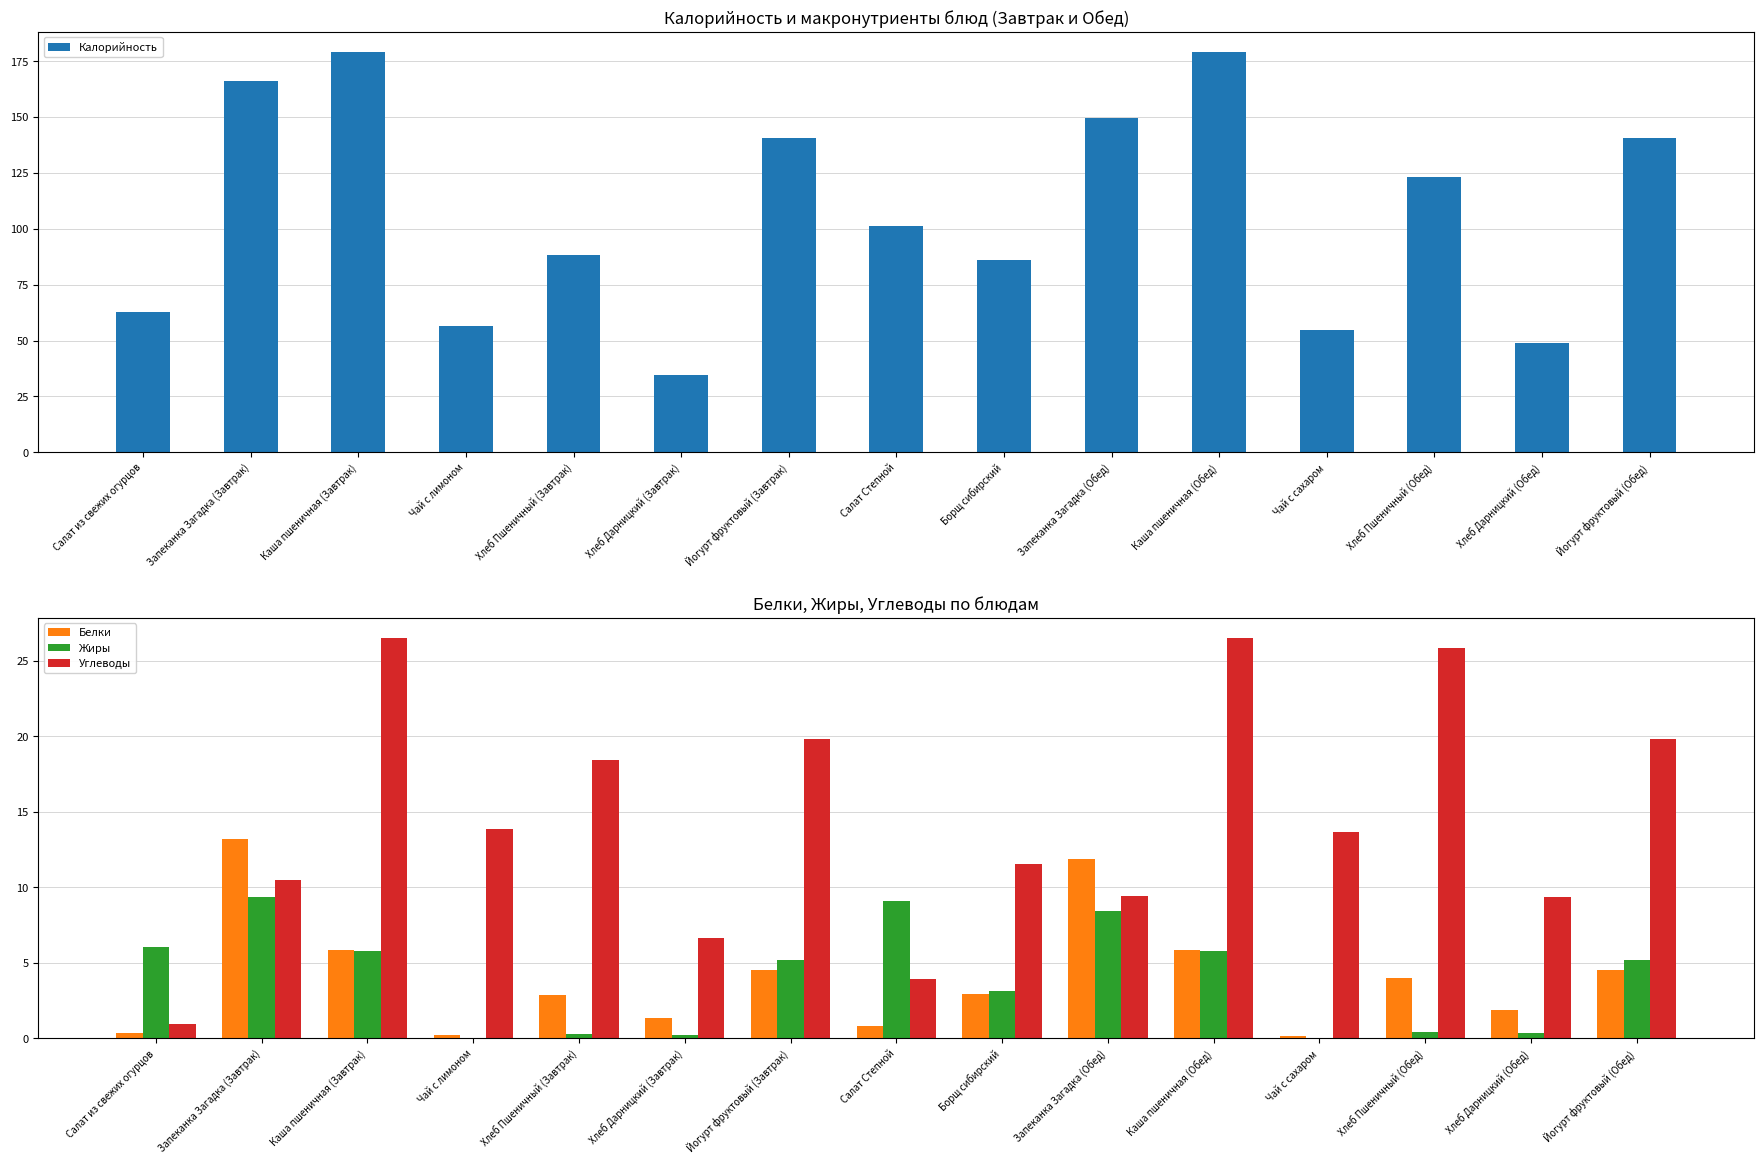

What is the difference between the Белки values at Хлеб Пшеничный (Обед) and Йогурт фруктовый (Завтрак)?

0.5